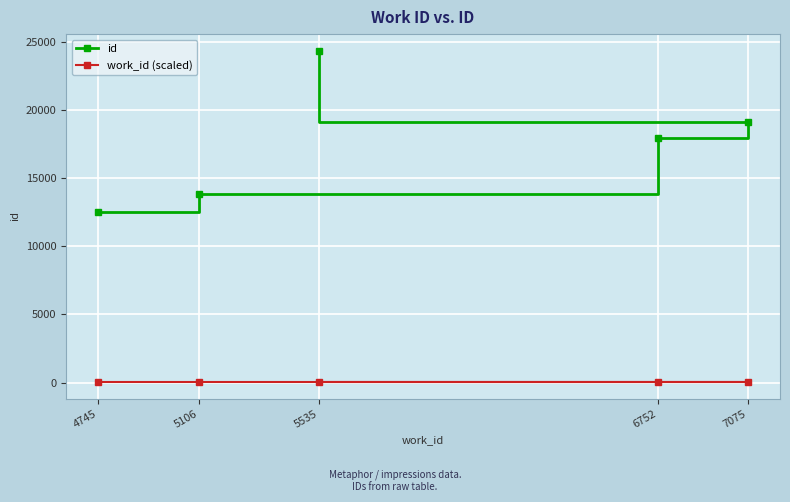

Reading left to right, extract all data points from this chart.

id: 4745=12534.0	5106=13833.0	6752=17979.0	7075=19113.0	5535=24385.0
work_id (scaled): 4745=30.7	5106=32.5	6752=40.8	7075=42.4	5535=34.7